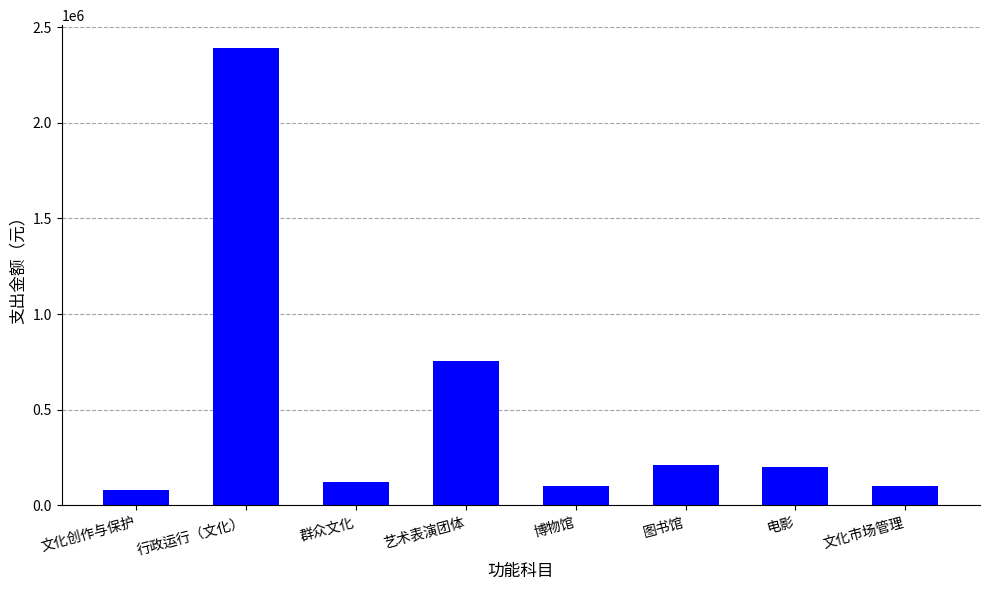

How many values are below 200000?

4